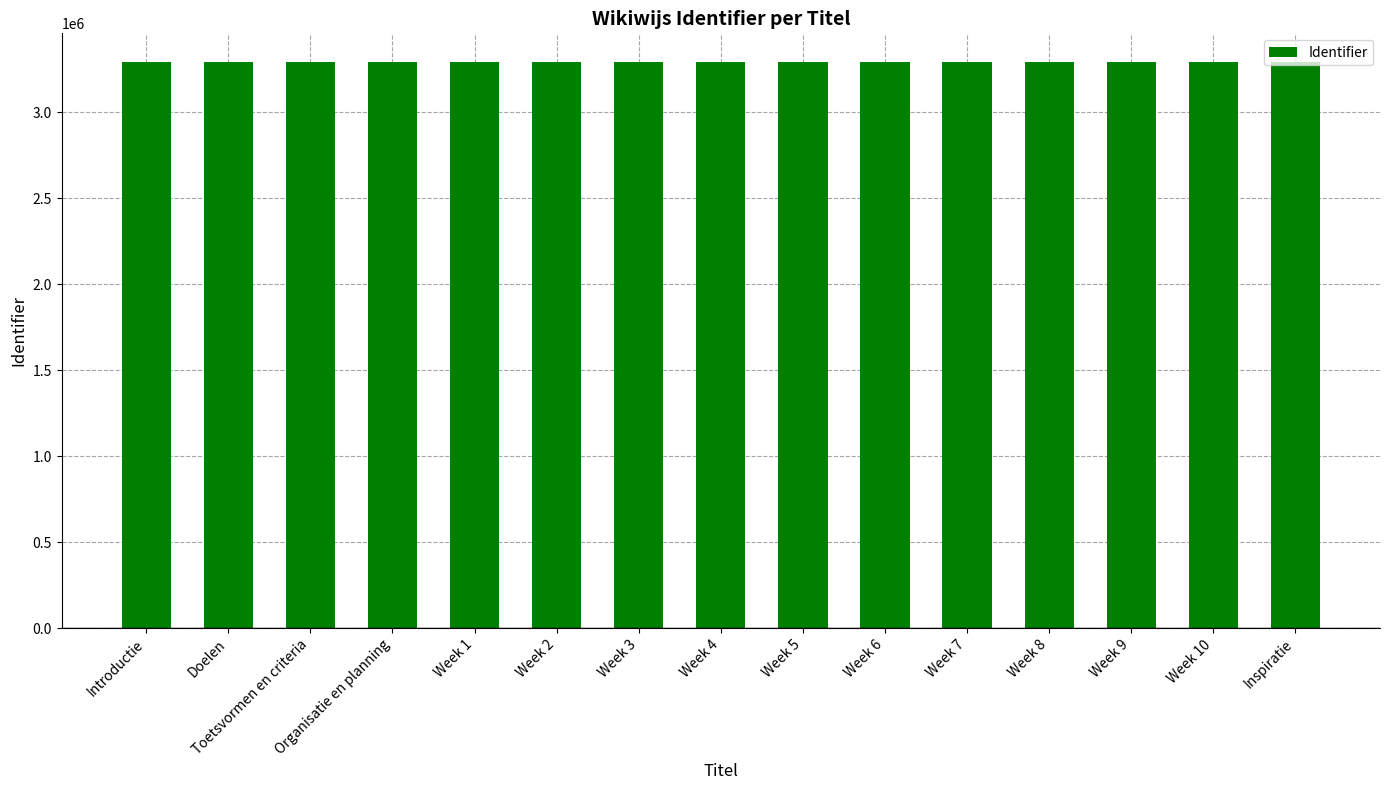

What is the difference between the maximum and minimum values?

28